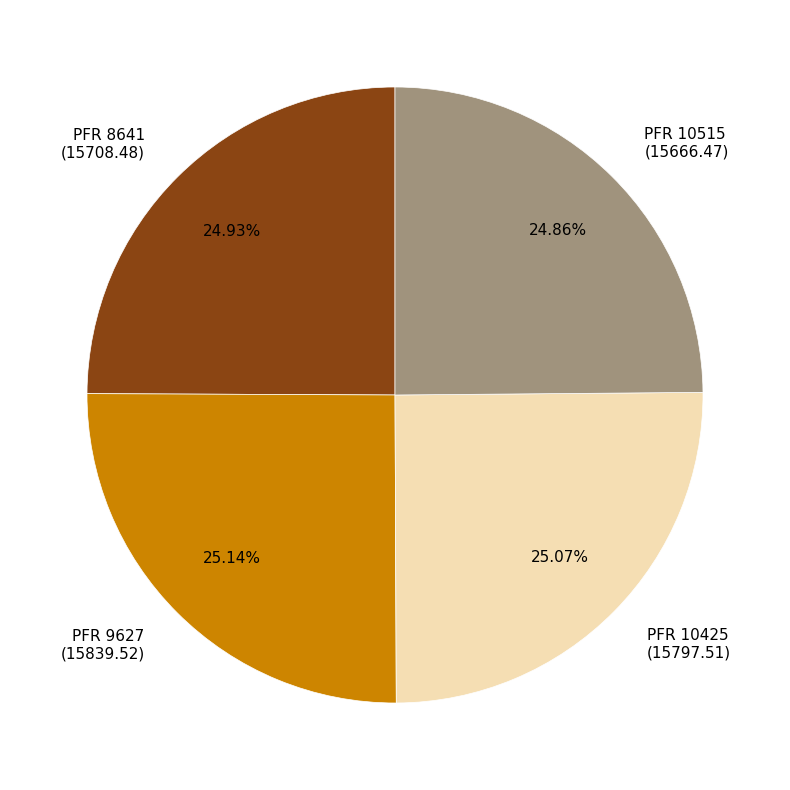

Approximately how many times larger is the value at PFR 10425 (15797.51) compared to PFR 9627 (15839.52)?

1.0